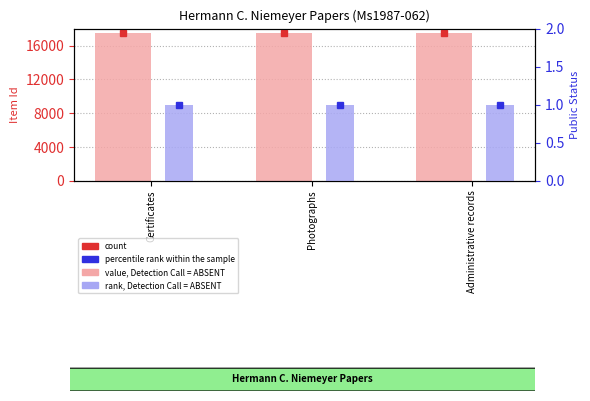

How many data points in value, Detection Call = ABSENT are less than 17534?

1